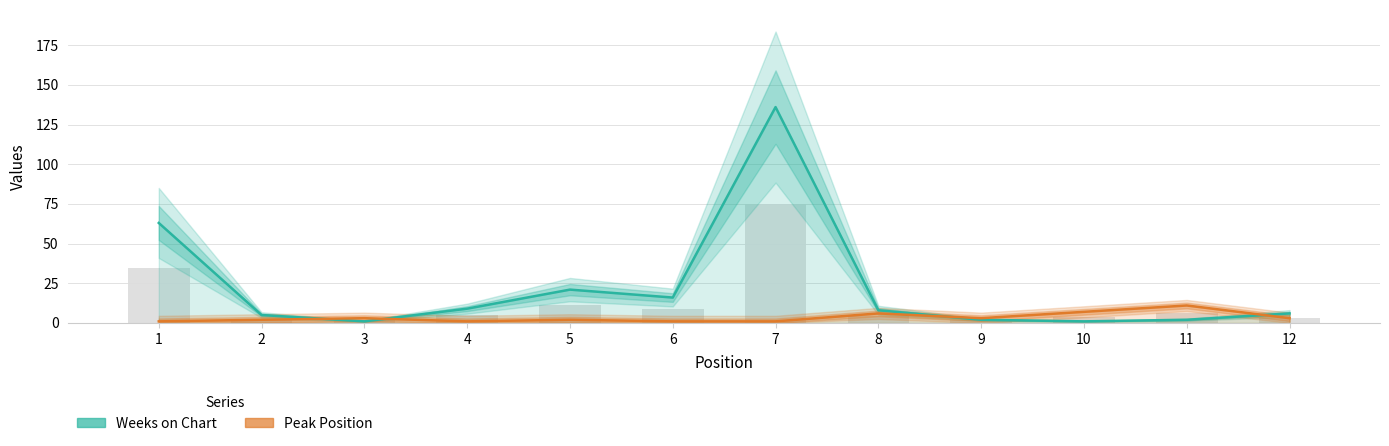

Is the value of Peak Position at 1 greater than the value of Weeks on Chart at 7?

No